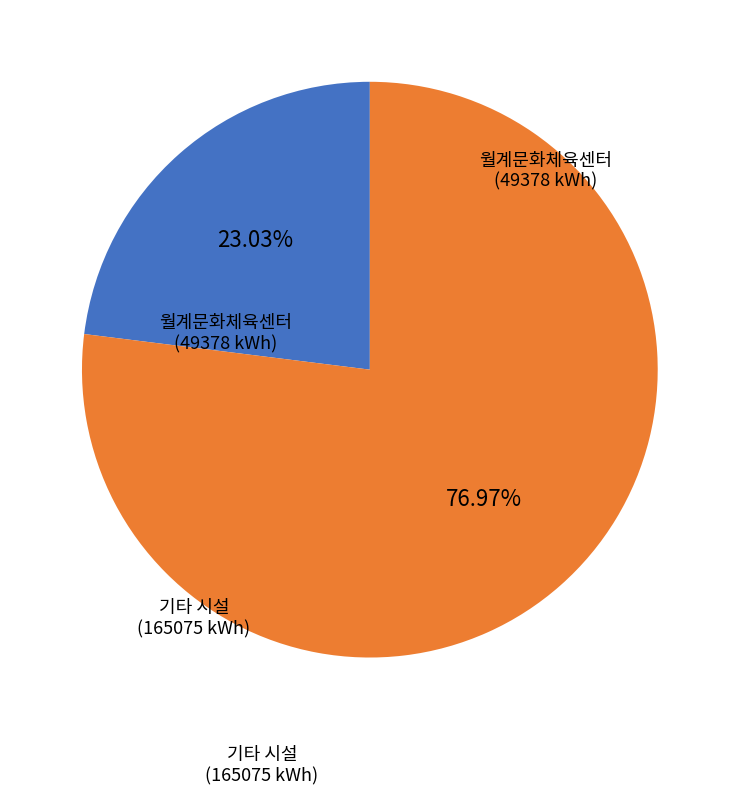

Does any single category account for the majority?

Yes